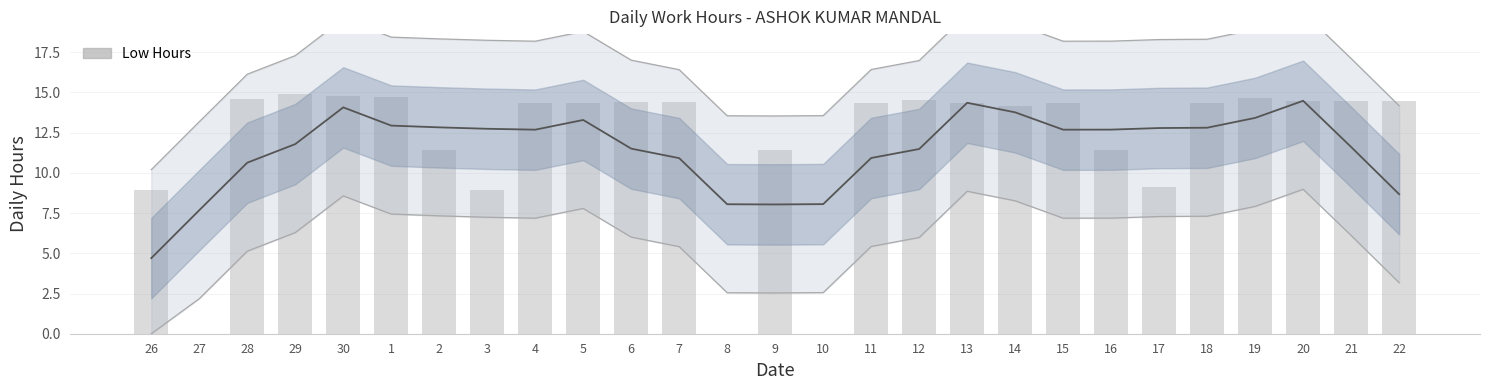

What is the sum of the values at 1 and 14?

28.9